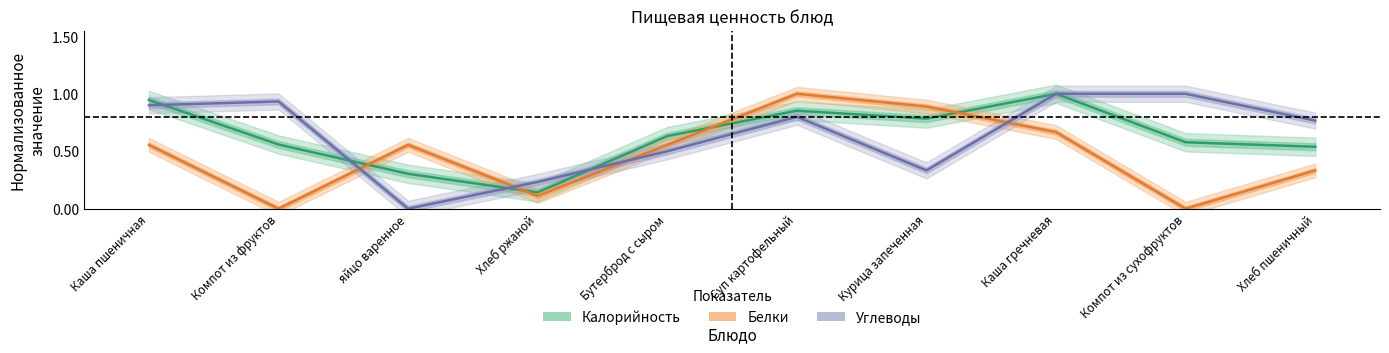

What is the label of the 3rd point from the right?

Каша гречневая